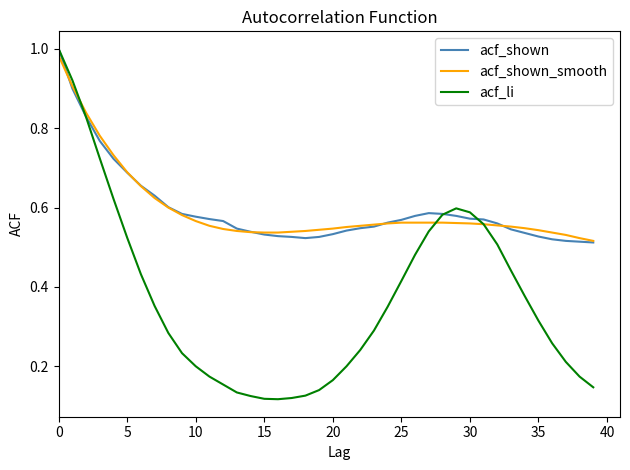

Which series has the largest range (max minus min)?

acf_li